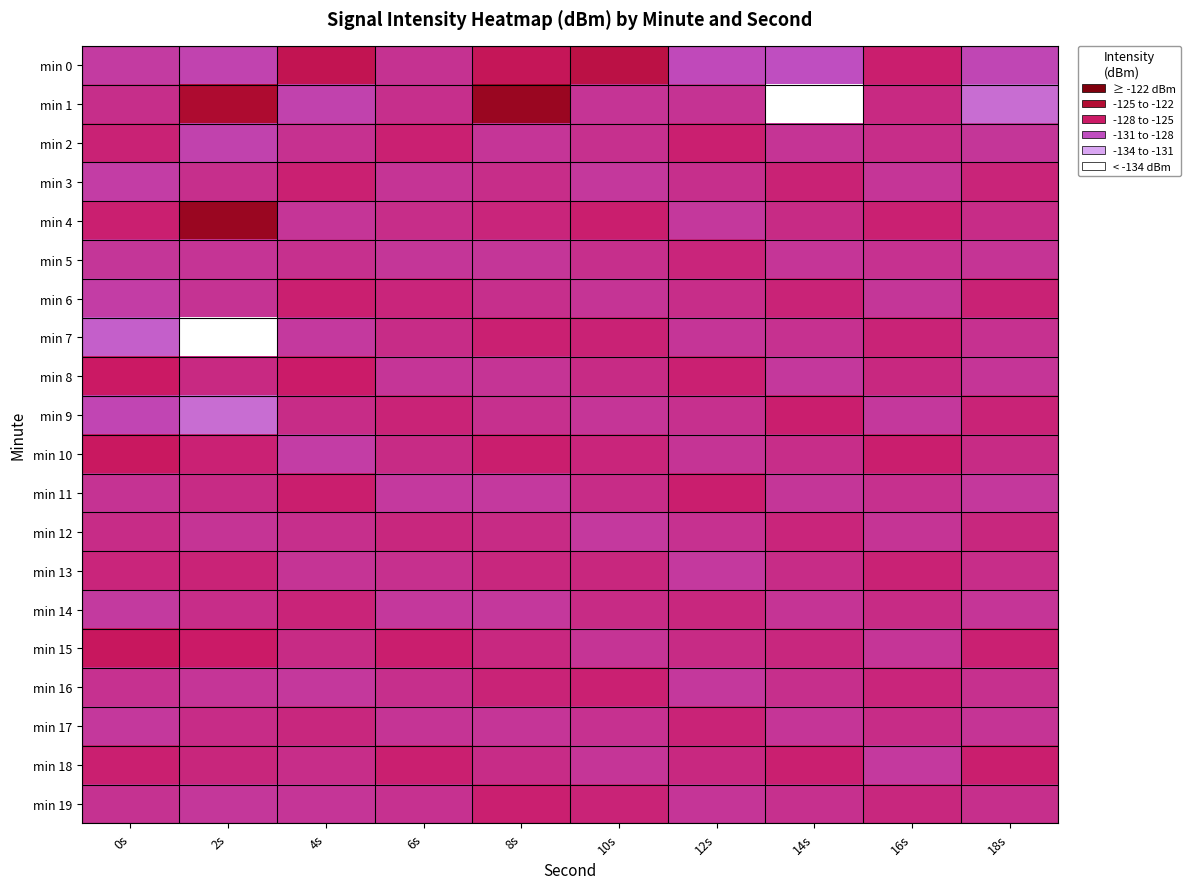

What is the minimum value shown in the chart?

-140.9